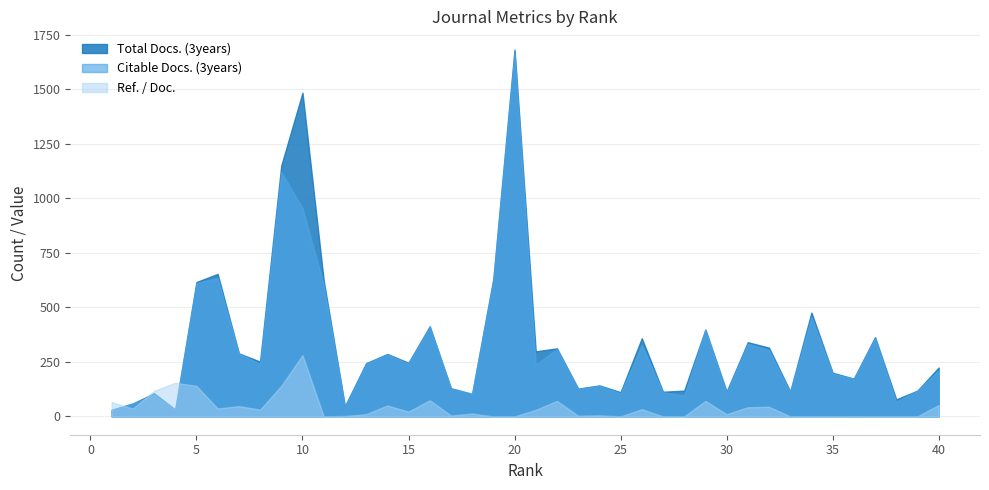

What is the highest value of the Ref. / Doc. series?

281